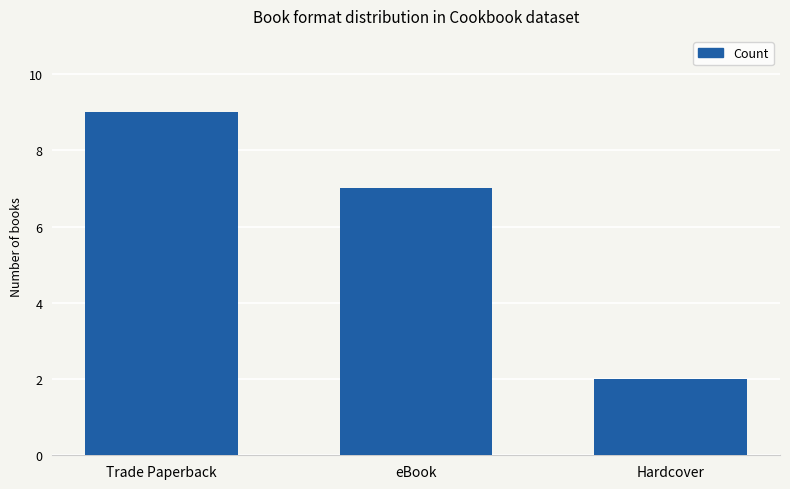

Which label corresponds to the smallest value in the chart?

Hardcover